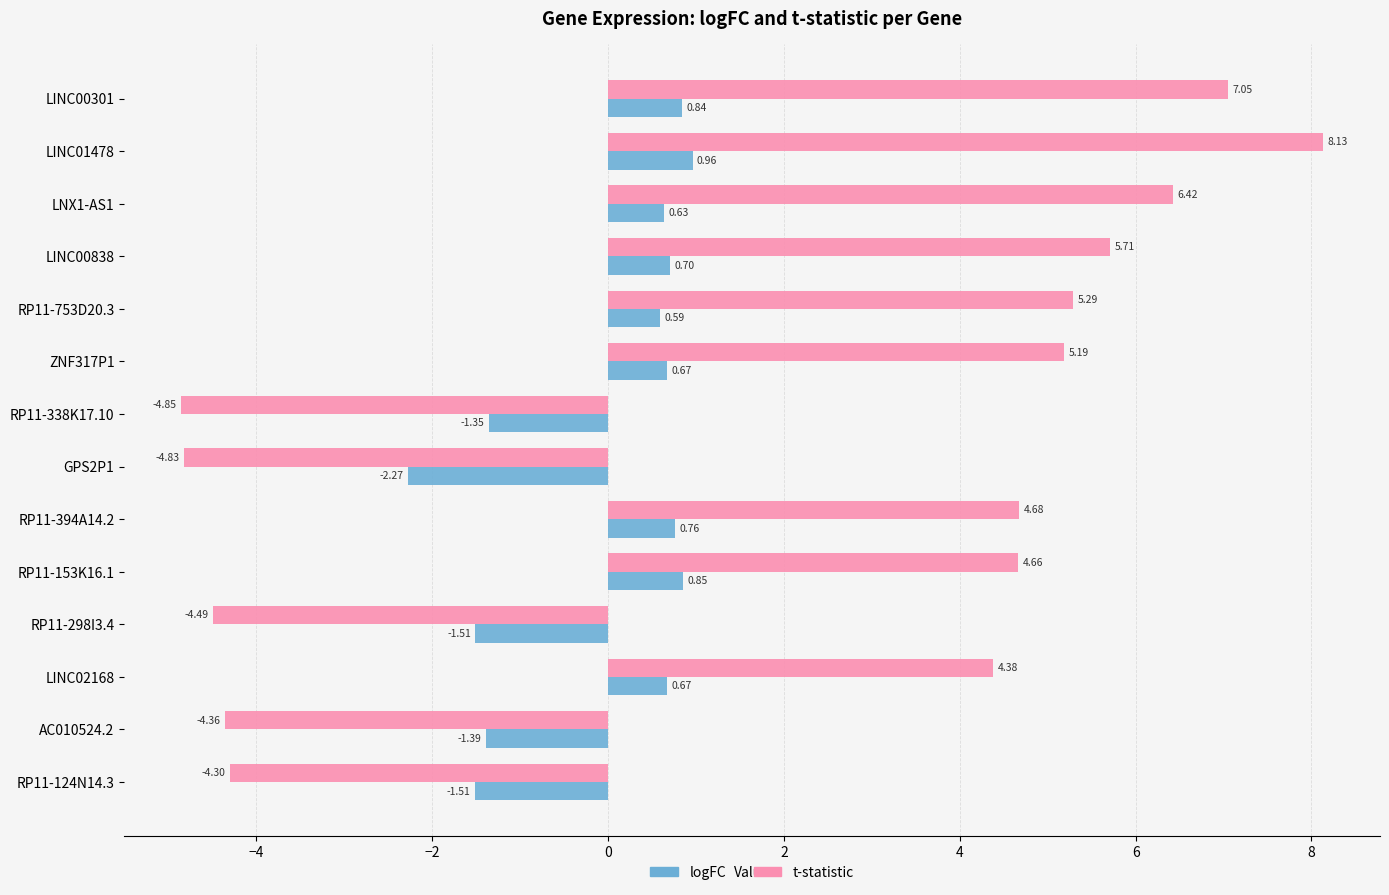

What is the sum of all t-statistic values?

28.7